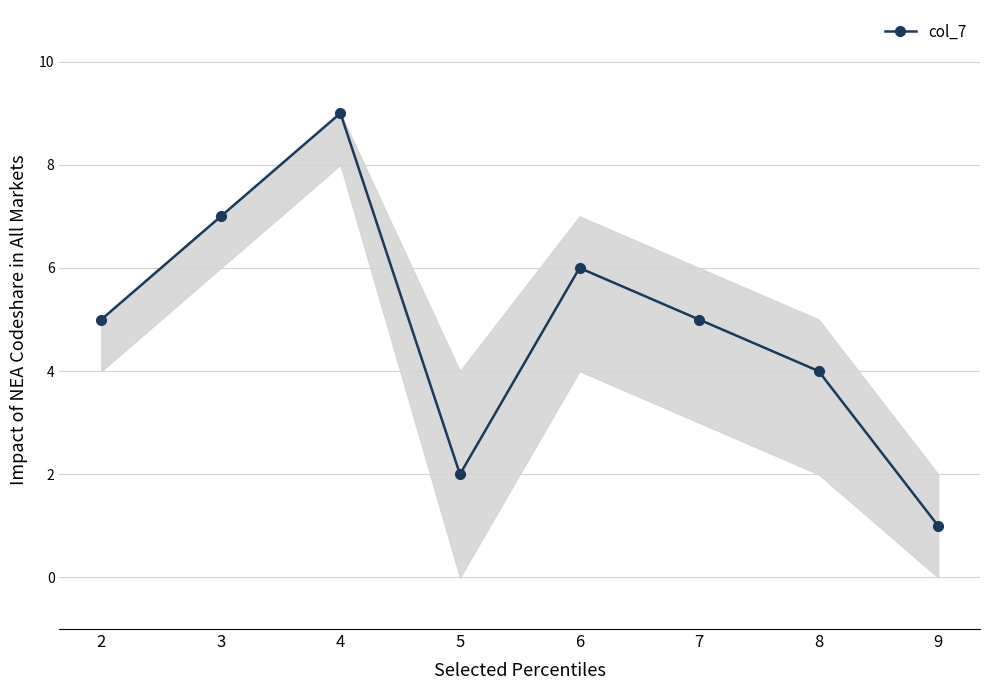

What is the minimum value shown in the chart?

1